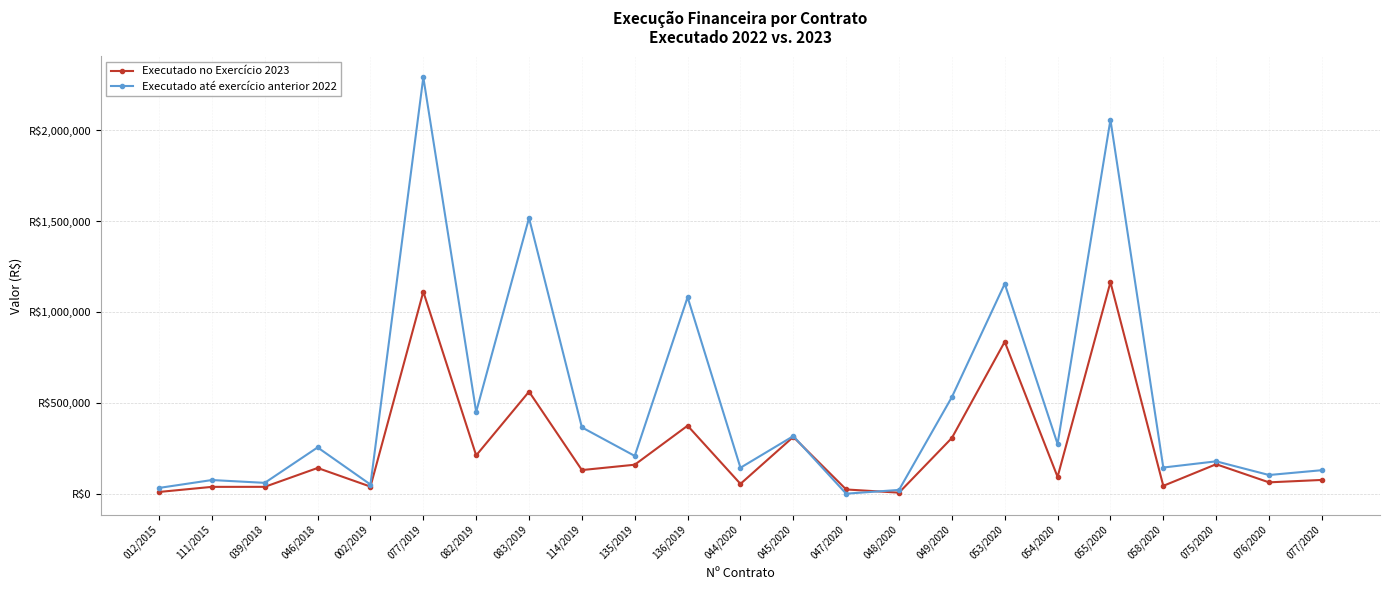

Is this an area chart (filled region under the line)?

No